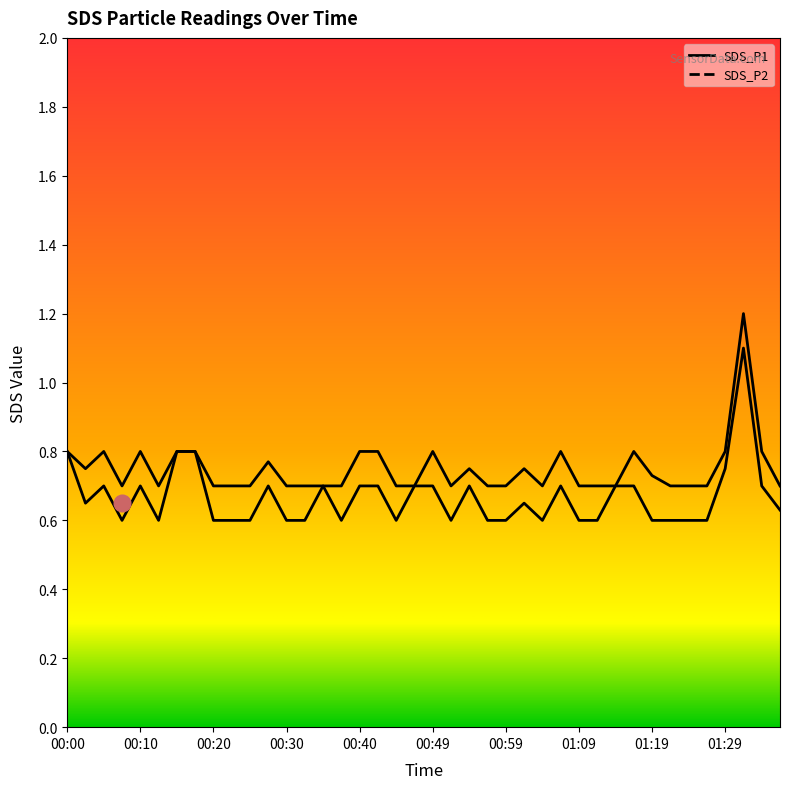

Which has a higher value, 00:37 or 00:47?

00:37